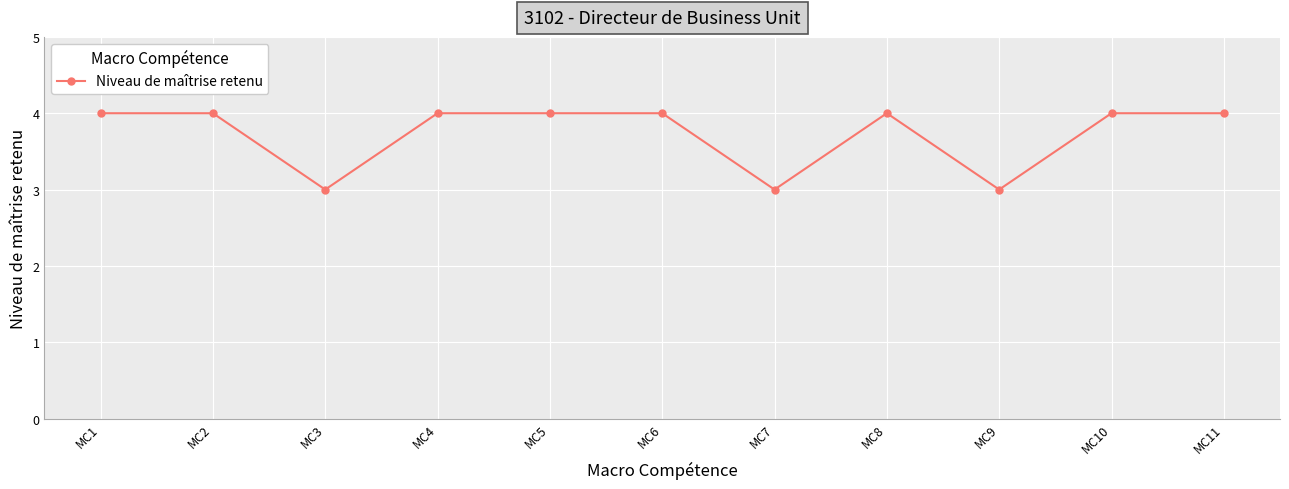

Reading right to left, what are all the values shown in this chart?

4	4	3	4	3	4	4	4	3	4	4